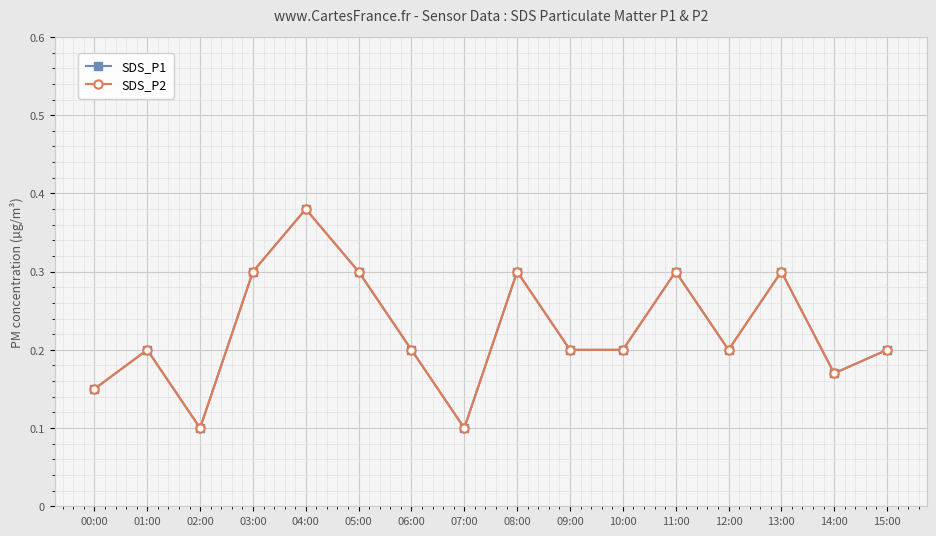

In SDS_P1, how many points are lower than both neighbors (excluding endpoints)?

4